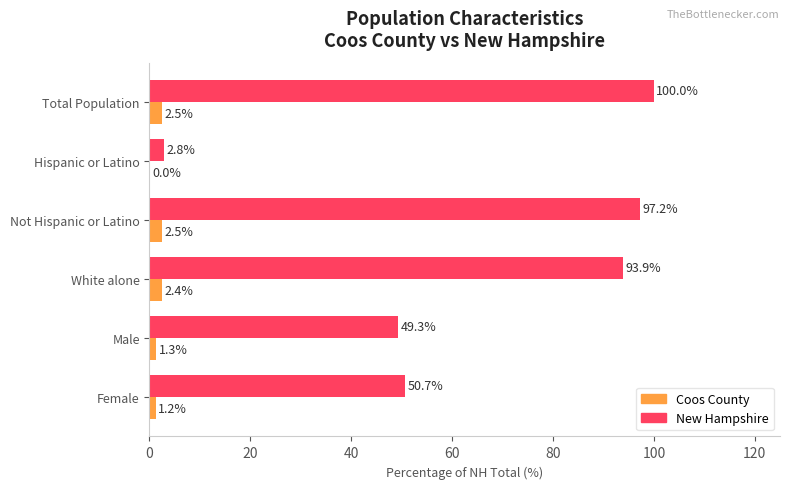

Between Total Population and Male, which series saw the biggest shift?

New Hampshire